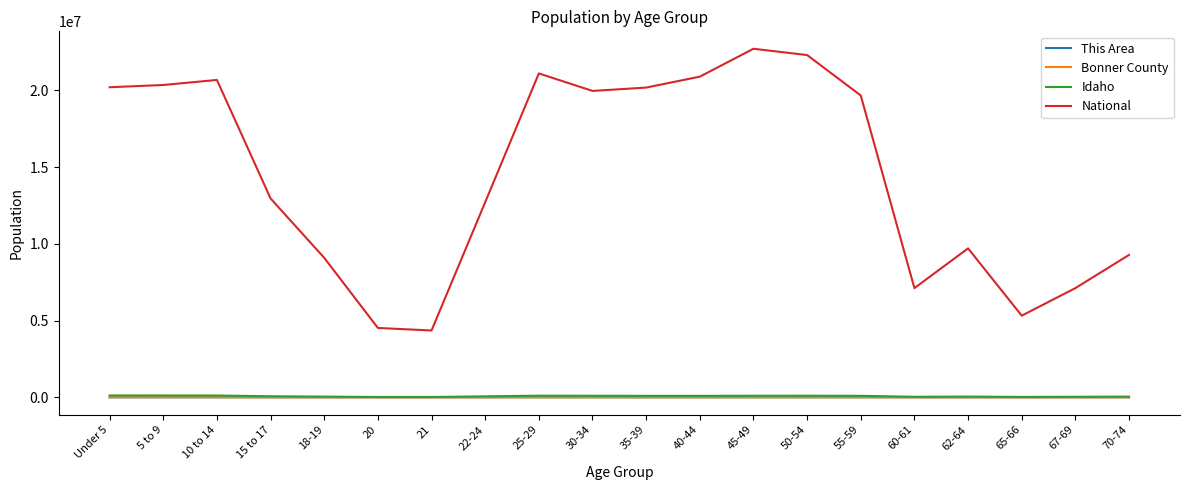

What is the minimum value shown in the chart?

51